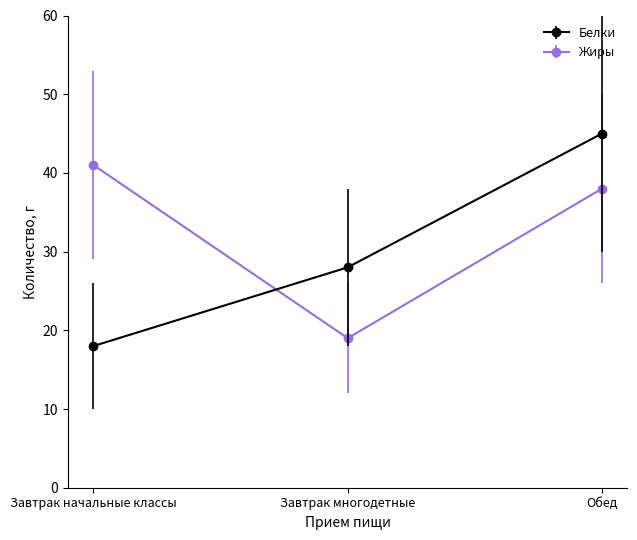

Rank the series at Завтрак многодетные from lowest to highest value.

Жиры, Белки